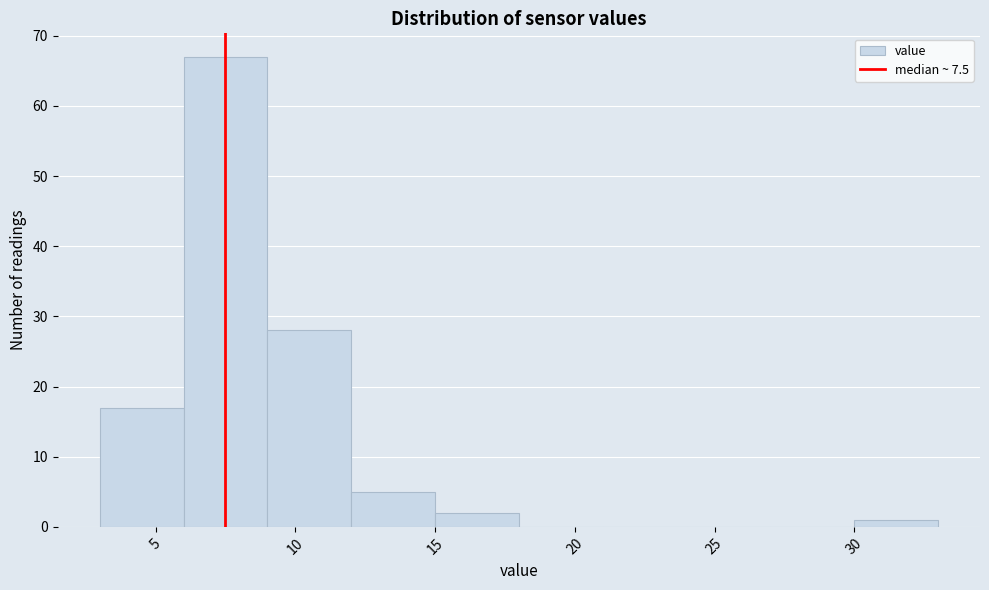

How tall is the bar that spans 3 to 6 on the x-axis? The values are not printed on the chart, so give them approximately, as read against the axis.

17